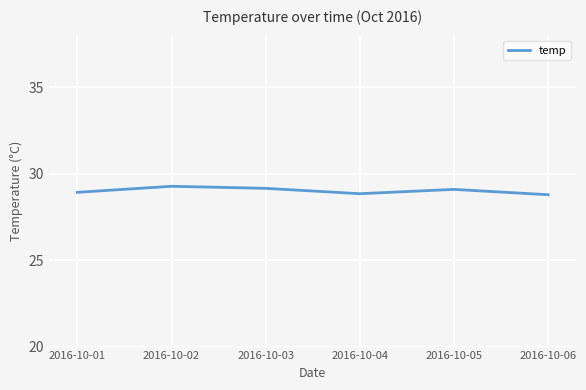

What is the smallest value displayed?

28.8